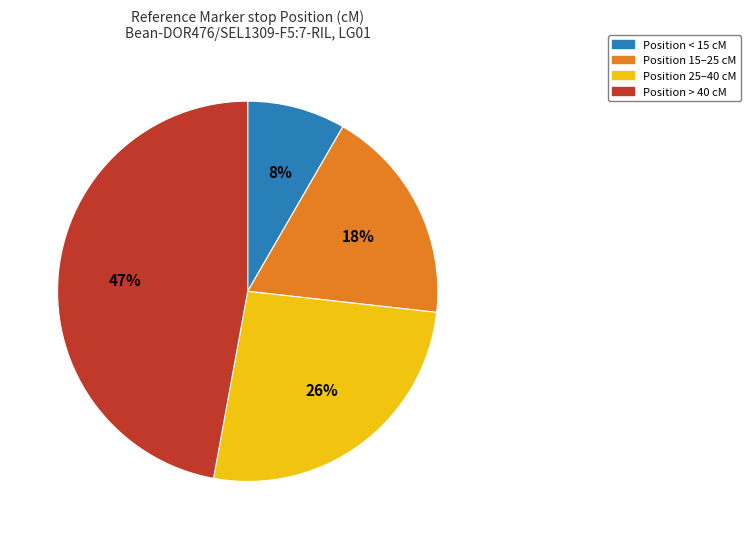

How many segments does this pie chart have?

4